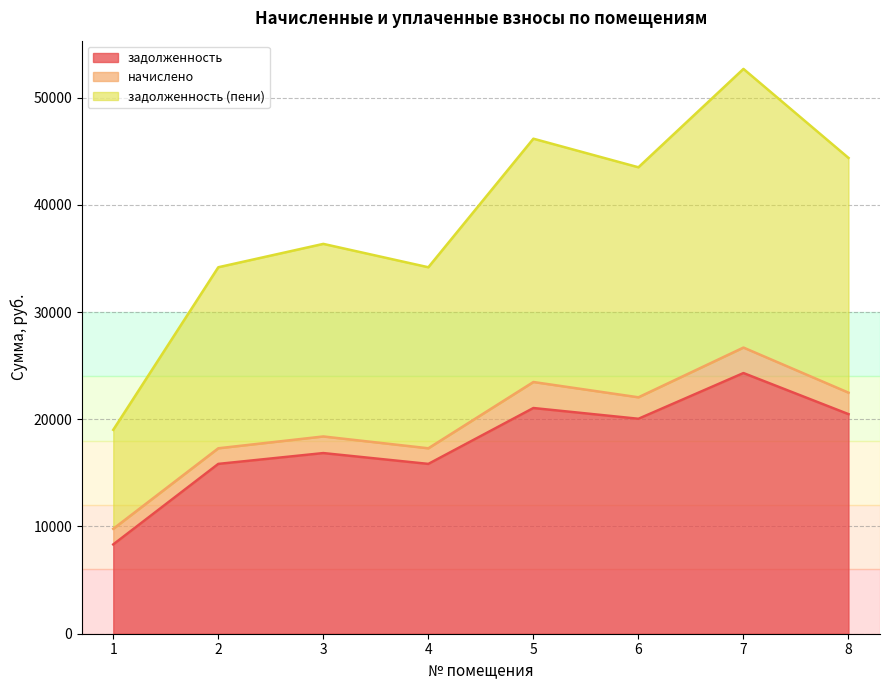

What is the total value across all series at 1?

19016.6